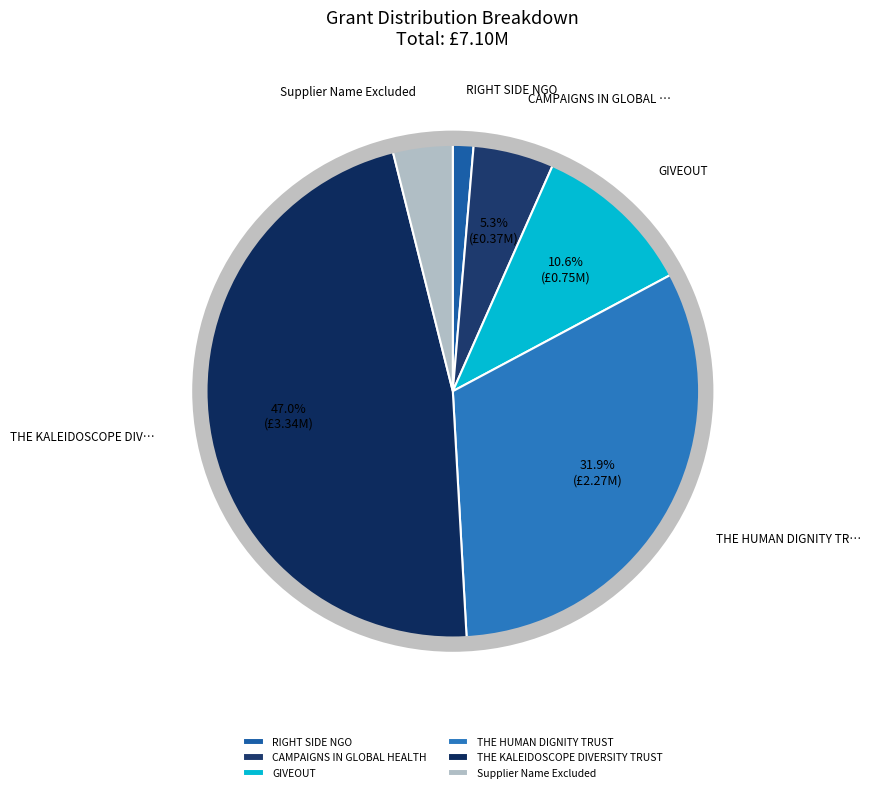

To the nearest percent, what is the difference between the Supplier Name Excluded and THE HUMAN DIGNITY TRUST slice percentages?

28%